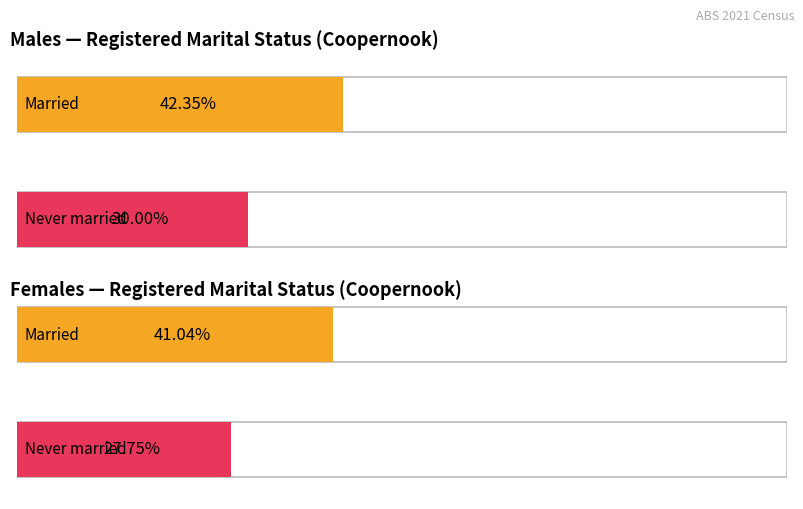

How many data points in Never married are less than 51?

1